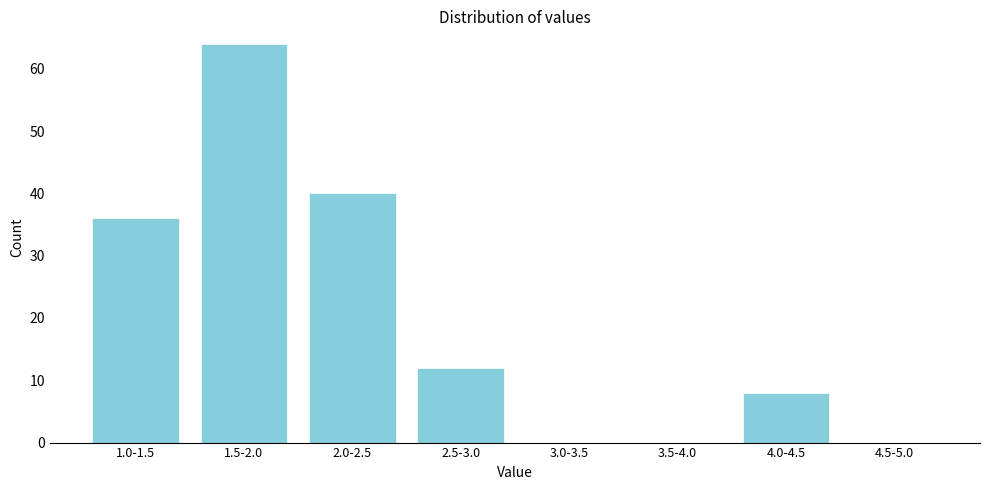

Reading left to right, what are all the values shown in this chart?

1.0-1.5=36	1.5-2.0=64	2.0-2.5=40	2.5-3.0=12	3.0-3.5=0	3.5-4.0=0	4.0-4.5=8	4.5-5.0=0